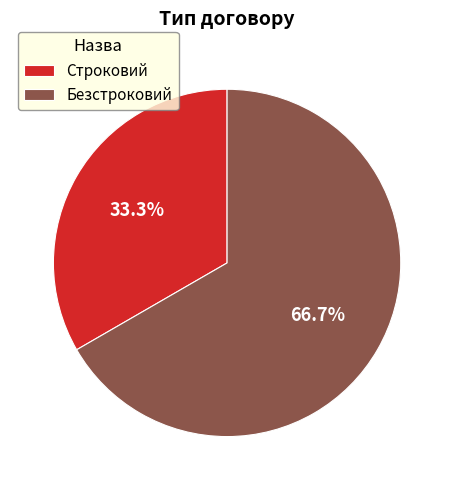

Combined, do Строковий and Безстроковий account for over 50%?

Yes